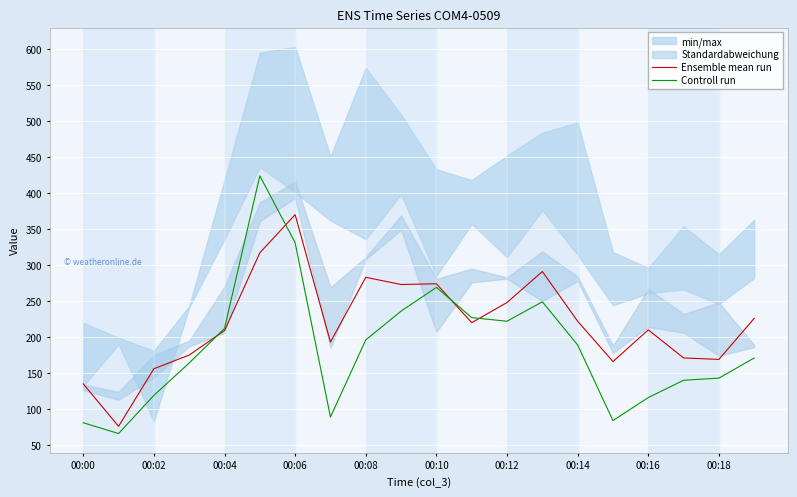

At which label does Ensemble mean run reach its peak?

00:06